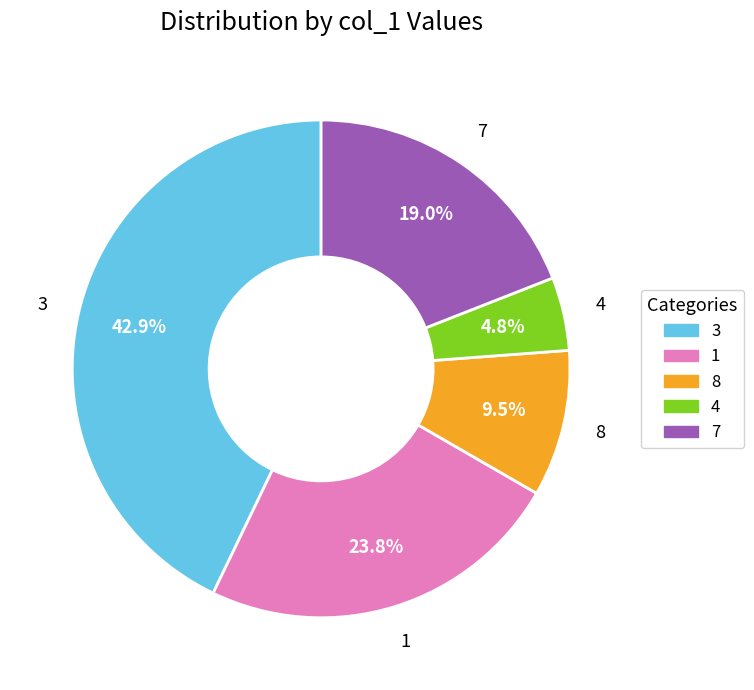

What percentage is the 1 slice, to the nearest percent?

24%